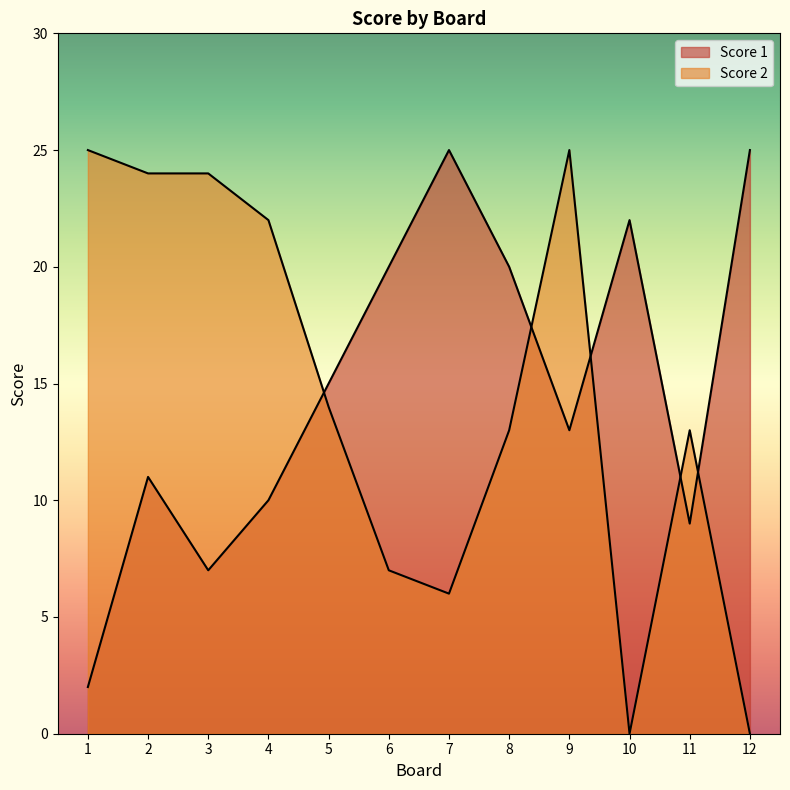

What is the difference between the maximum and minimum values in the Score 2 series?

25